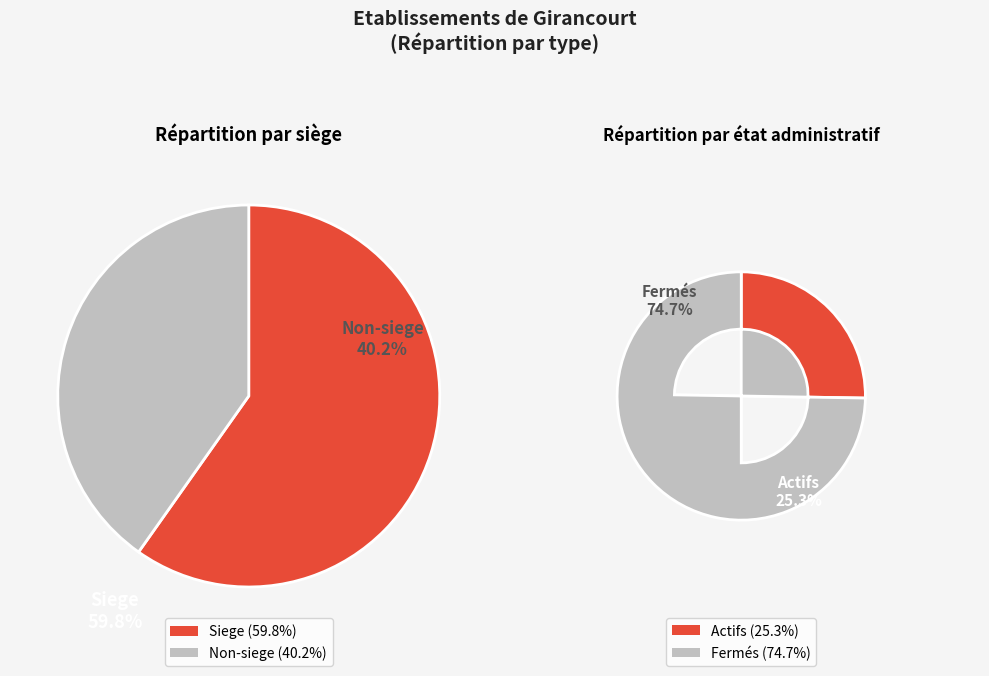

Does NN account for over 50% of the chart?

No